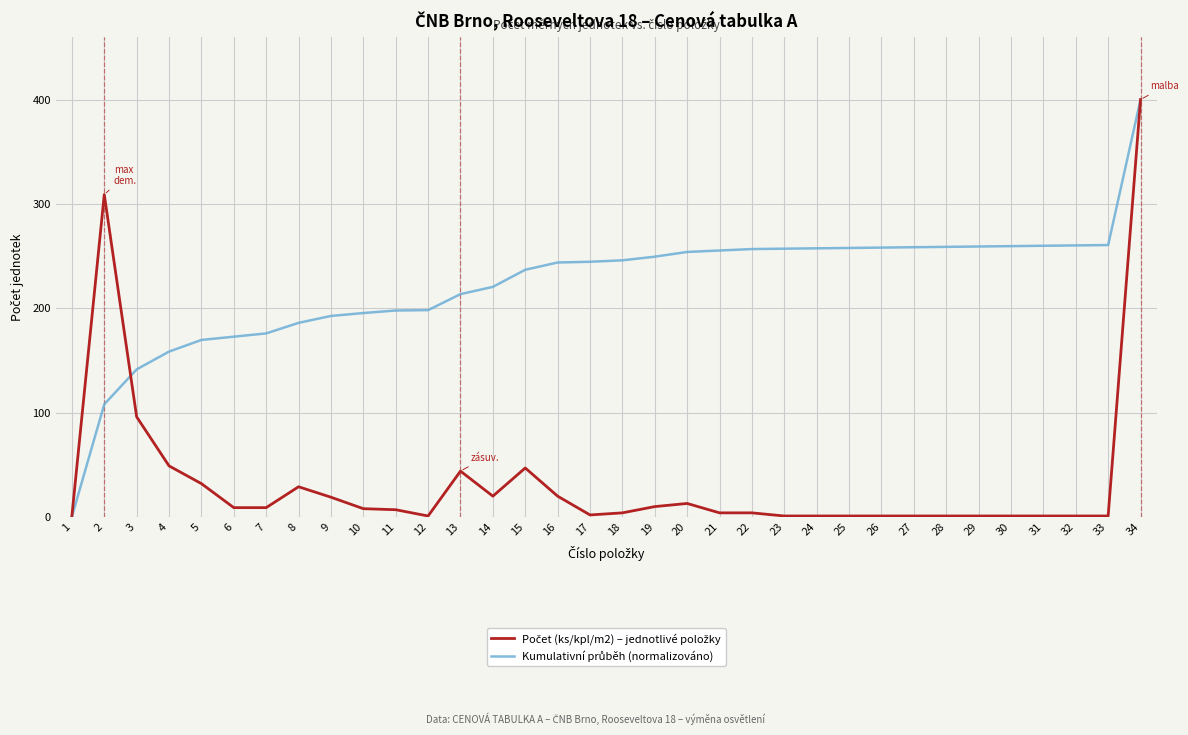

What is the spread (max minus min) of values at 4?

109.5